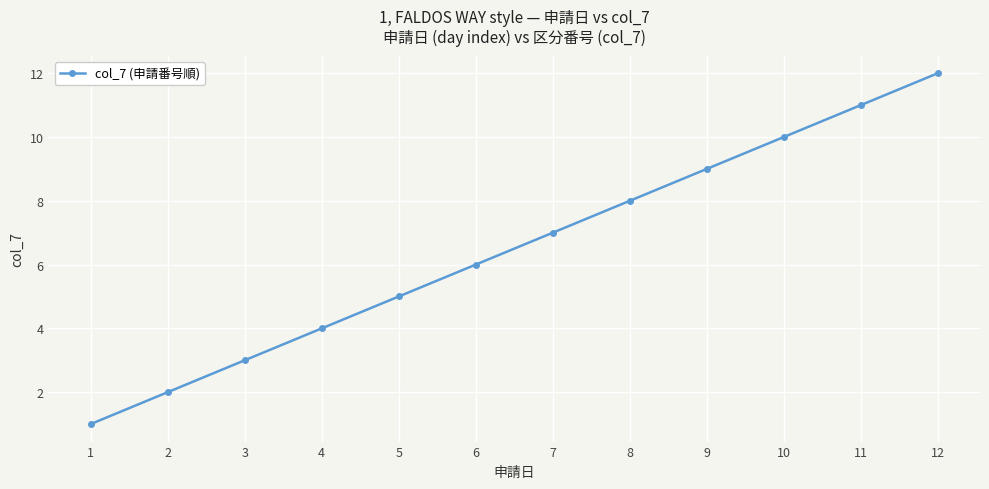

What is the difference between the maximum and second lowest values?

10